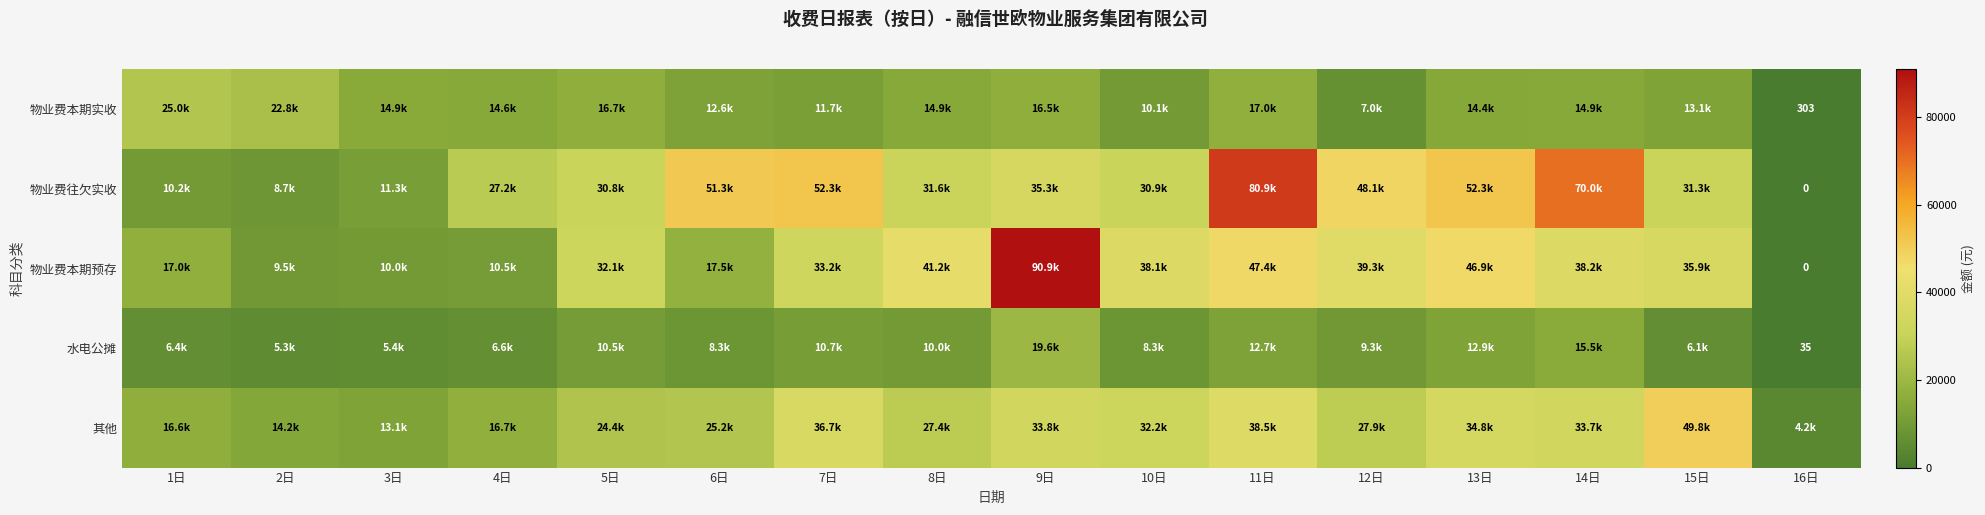

What is the difference between the second highest and second lowest values in the 水电公摊 series?

10241.3